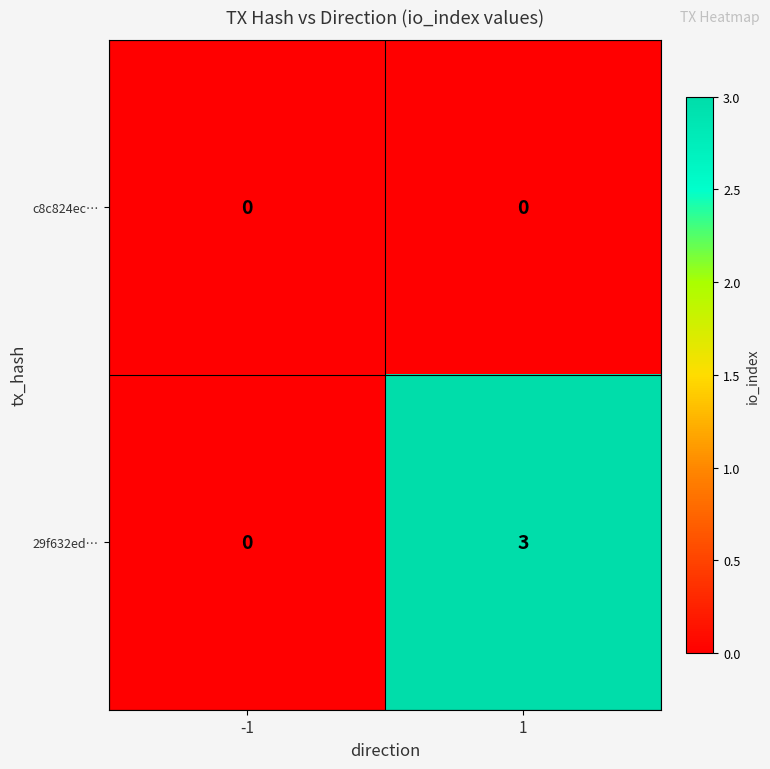

How many distinct data groups are displayed?

2